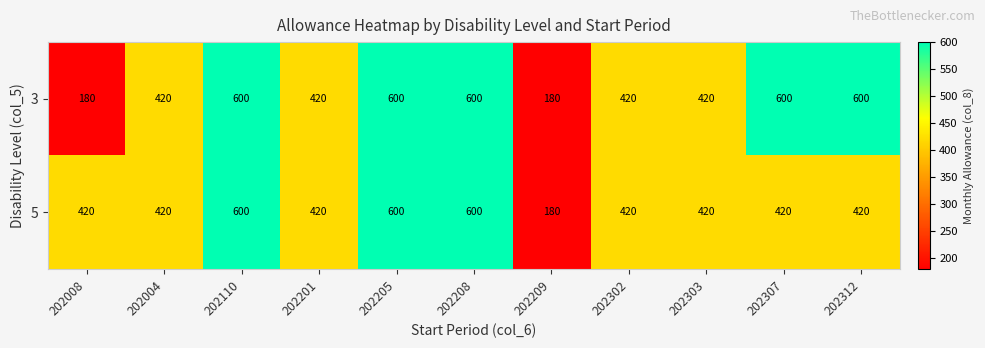

Rank the series at 202008 from highest to lowest value.

5, 3